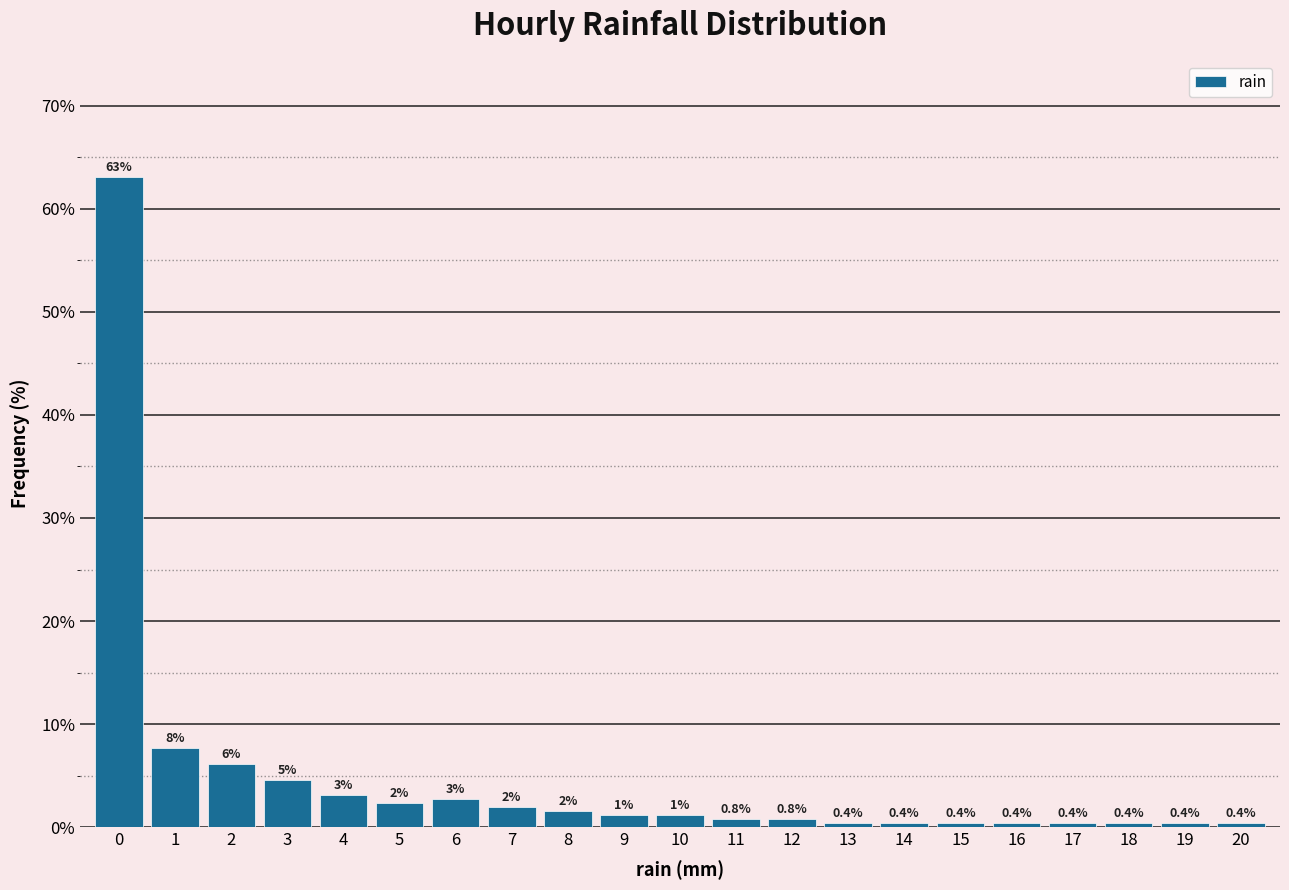

Which range on the x-axis has the tallest bar?

-0.5 to 0.5